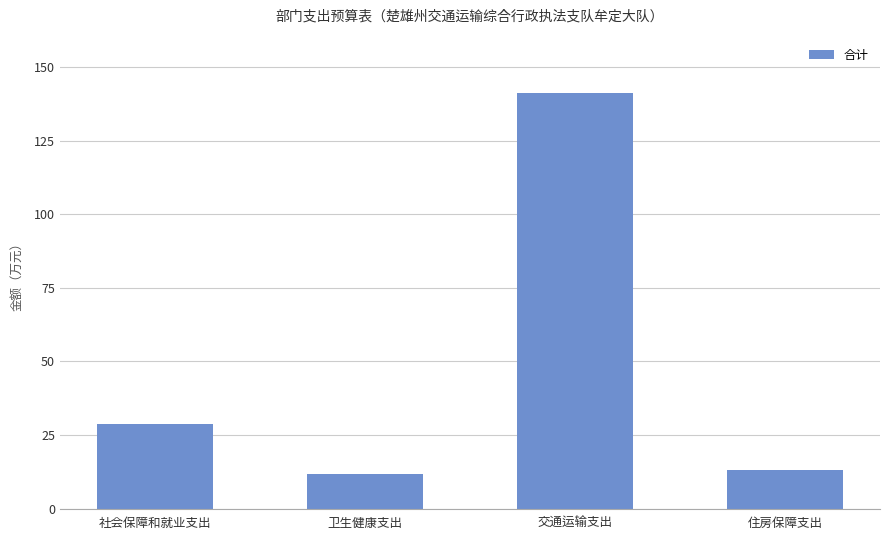

What is the label of the 2nd bar from the left?

卫生健康支出